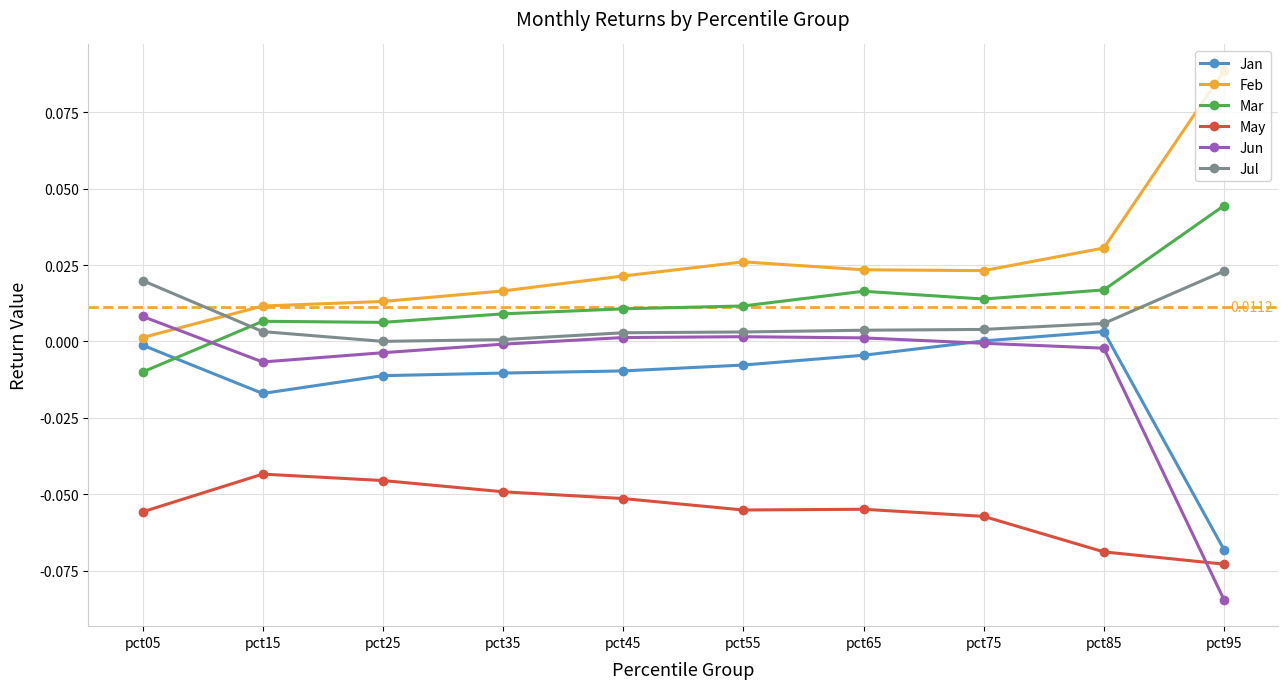

What are all the series names shown in the legend?

Jan, Feb, Mar, May, Jun, Jul